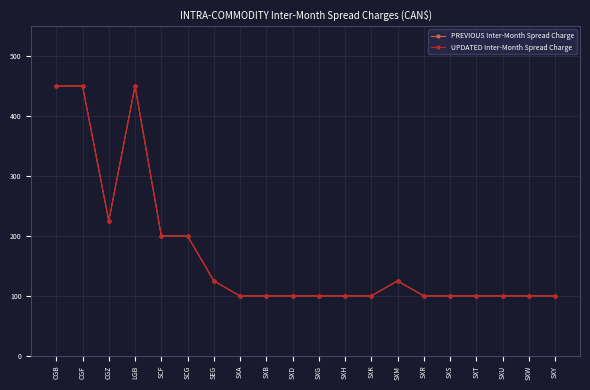

What is the value of the UPDATED Inter-Month Spread Charge point at the 1st from the left?

450